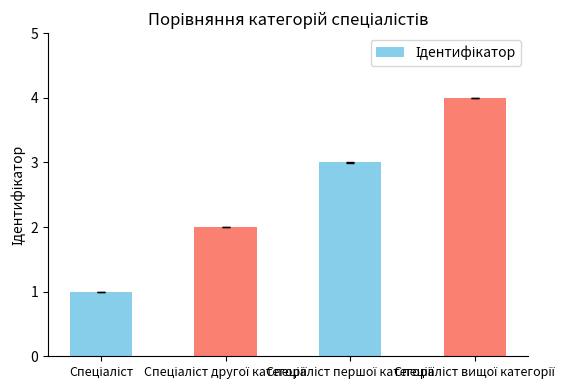

What is the maximum value shown in the chart?

4